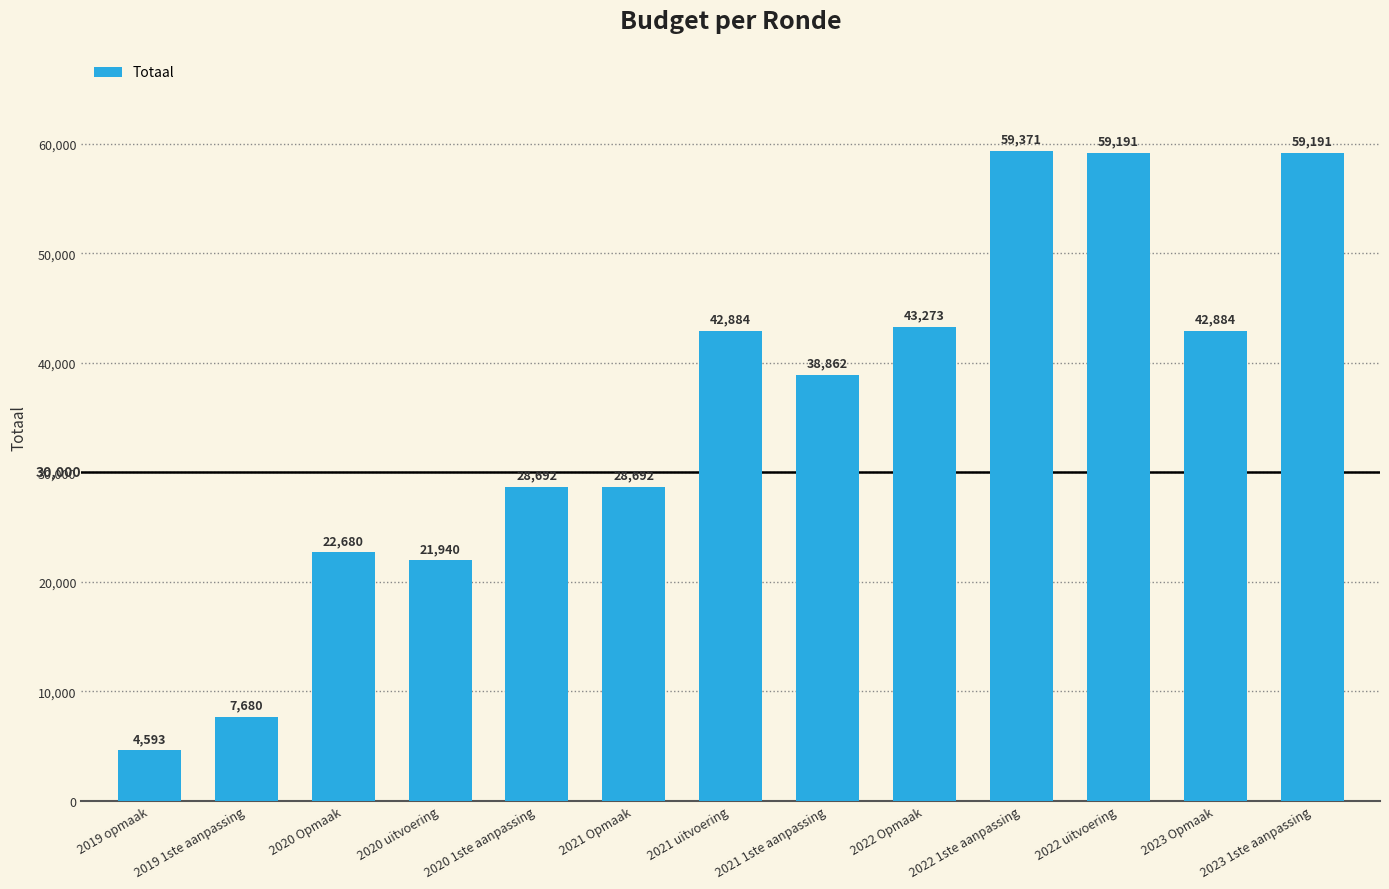

What is the difference between the values at 2022 uitvoering and 2020 1ste aanpassing?

30499